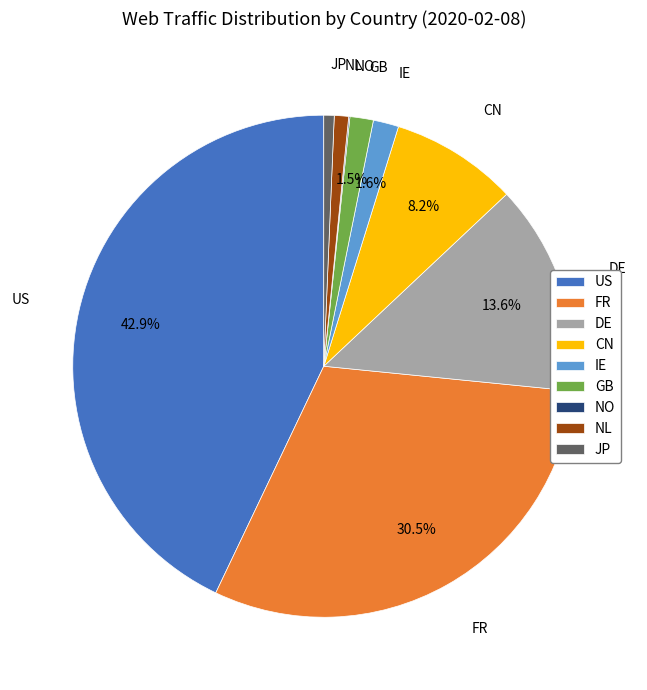

What is the largest slice in the pie chart?

US